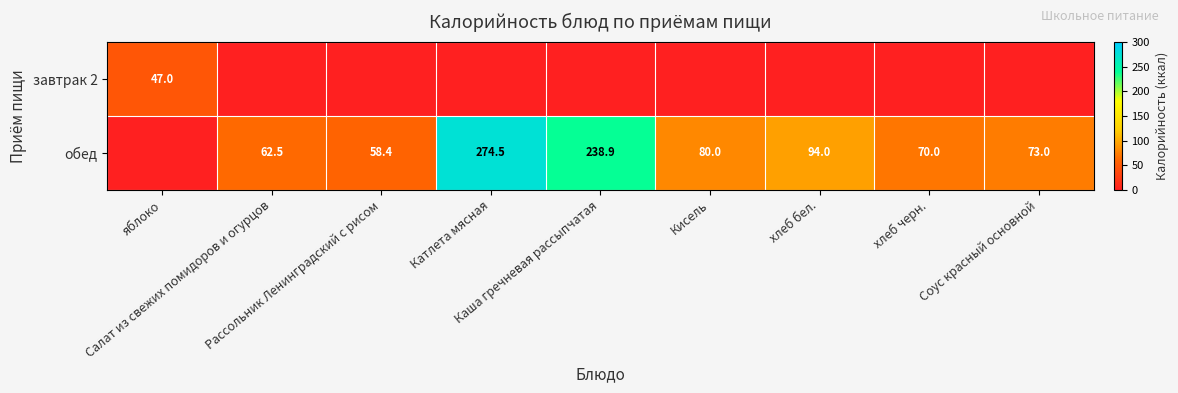

How many values in the обед series are below 73?

4